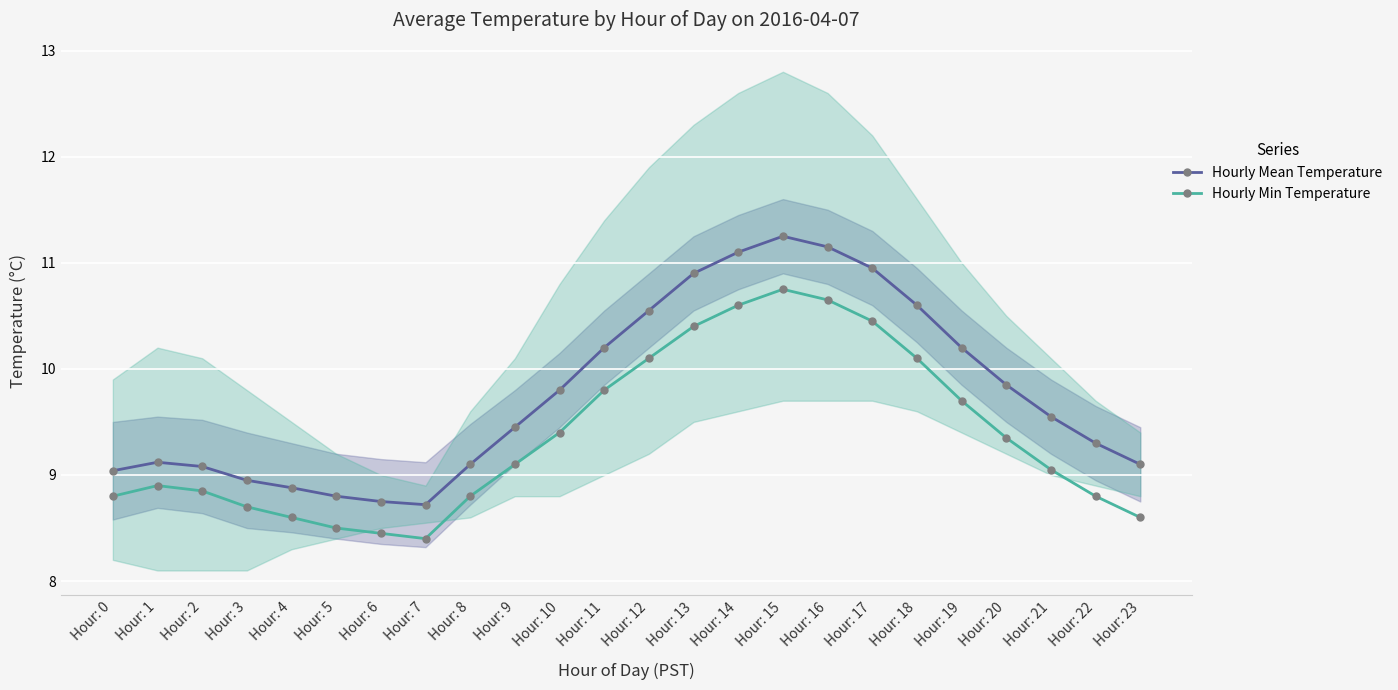

List the labels in order of Hourly Min Temperature value, largest first.

Hour: 15, Hour: 16, Hour: 14, Hour: 17, Hour: 13, Hour: 12, Hour: 18, Hour: 11, Hour: 19, Hour: 10, Hour: 20, Hour: 9, Hour: 21, Hour: 1, Hour: 2, Hour: 0, Hour: 8, Hour: 22, Hour: 3, Hour: 4, Hour: 23, Hour: 5, Hour: 6, Hour: 7